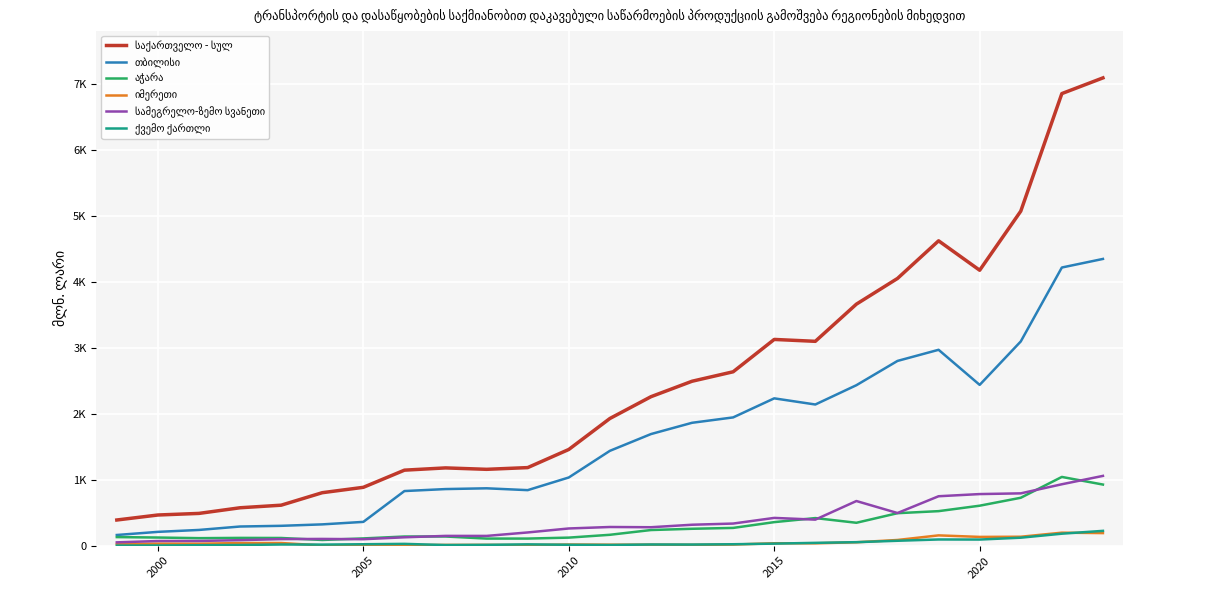

True or false: იმერეთი and სამეგრელო-ზემო სვანეთი intersect in this chart.

False